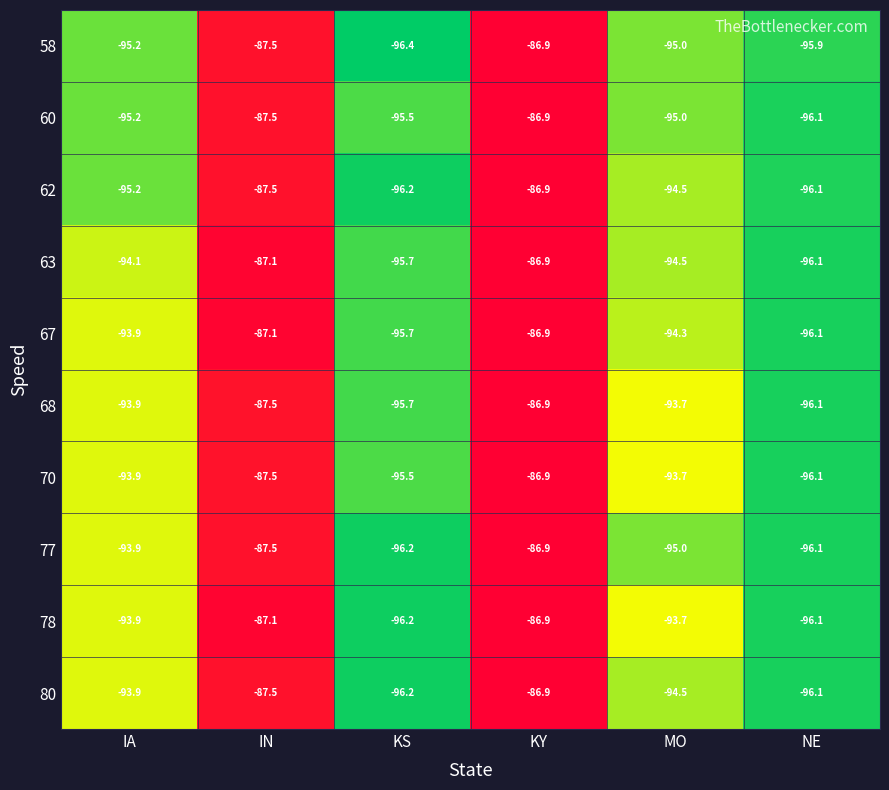

Count the number of categories in the chart.

6